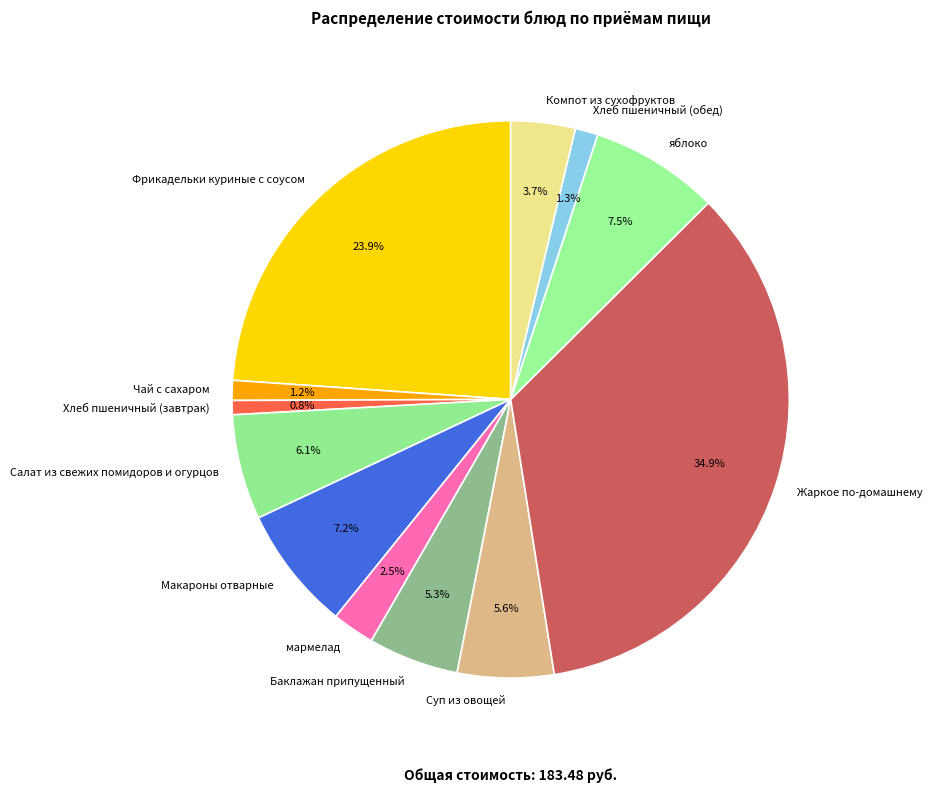

To the nearest percent, what is the average slice percentage?

8%